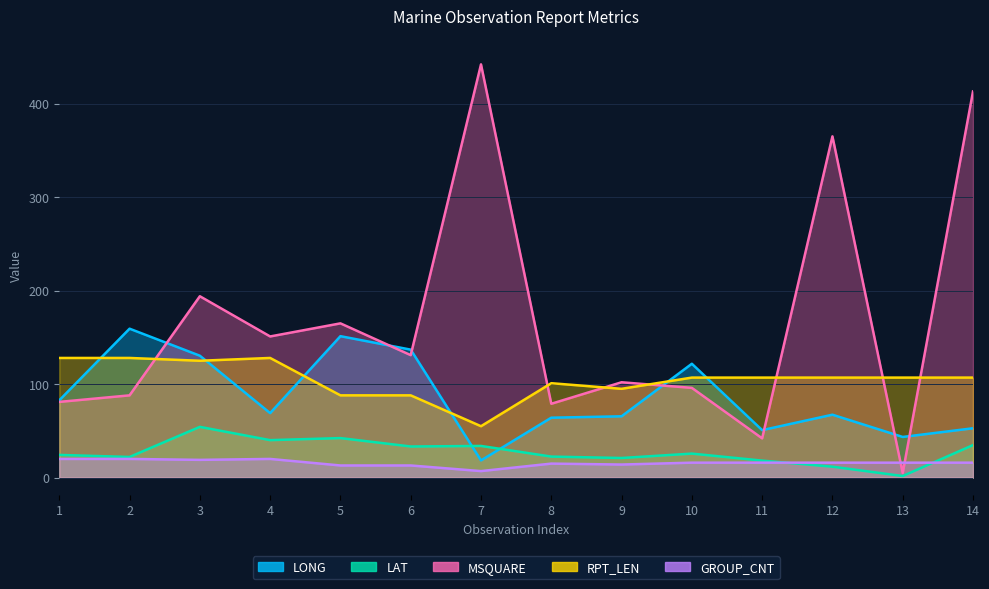

What are all the series names shown in the legend?

LONG, LAT, MSQUARE, RPT_LEN, GROUP_CNT